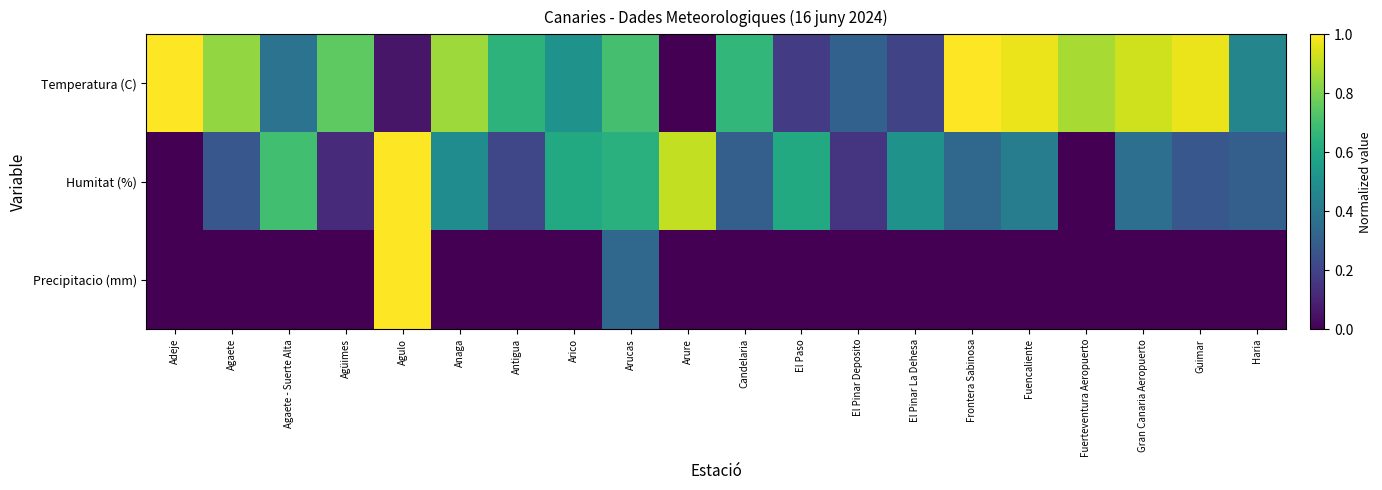

What is the difference between the highest and lowest values at Agulo?

0.9